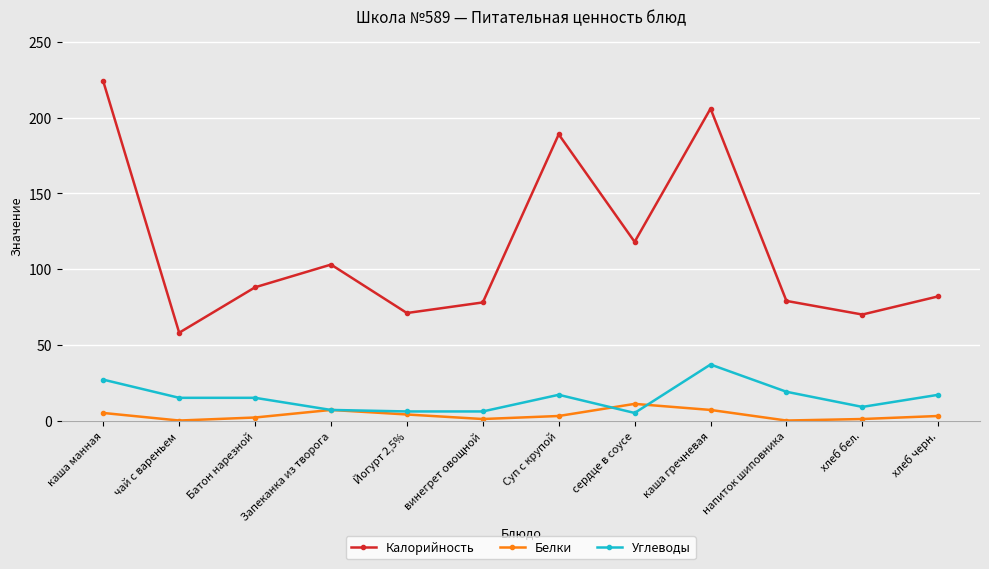

At чай с вареньем, list the series in order from smallest to largest.

Белки, Углеводы, Калорийность